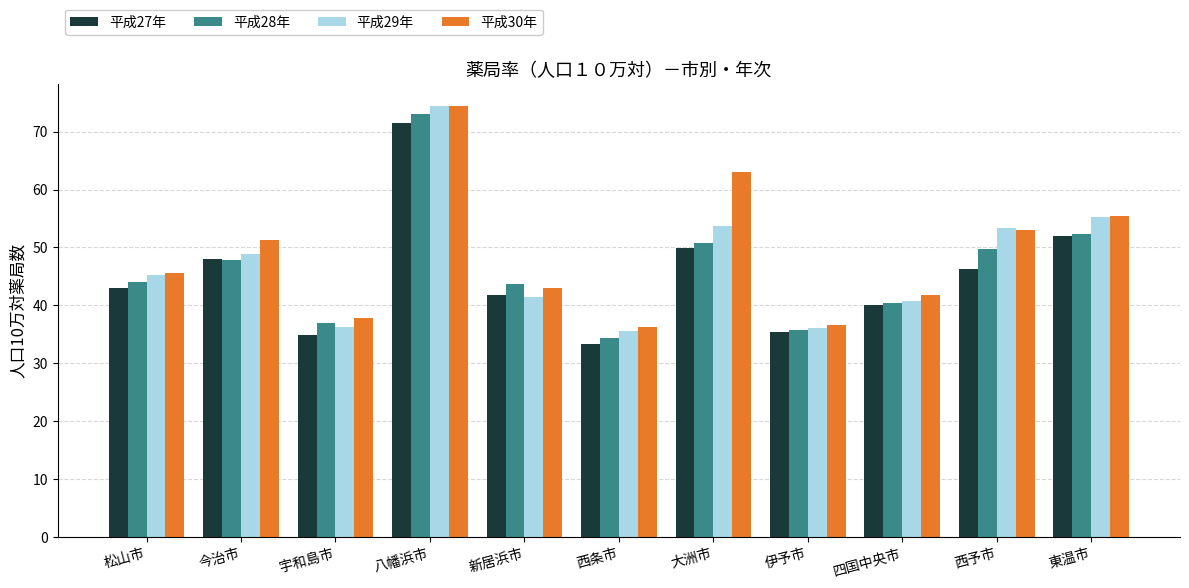

Is the value of 平成30年 at 八幡浜市 greater than the value of 平成28年 at 伊予市?

Yes